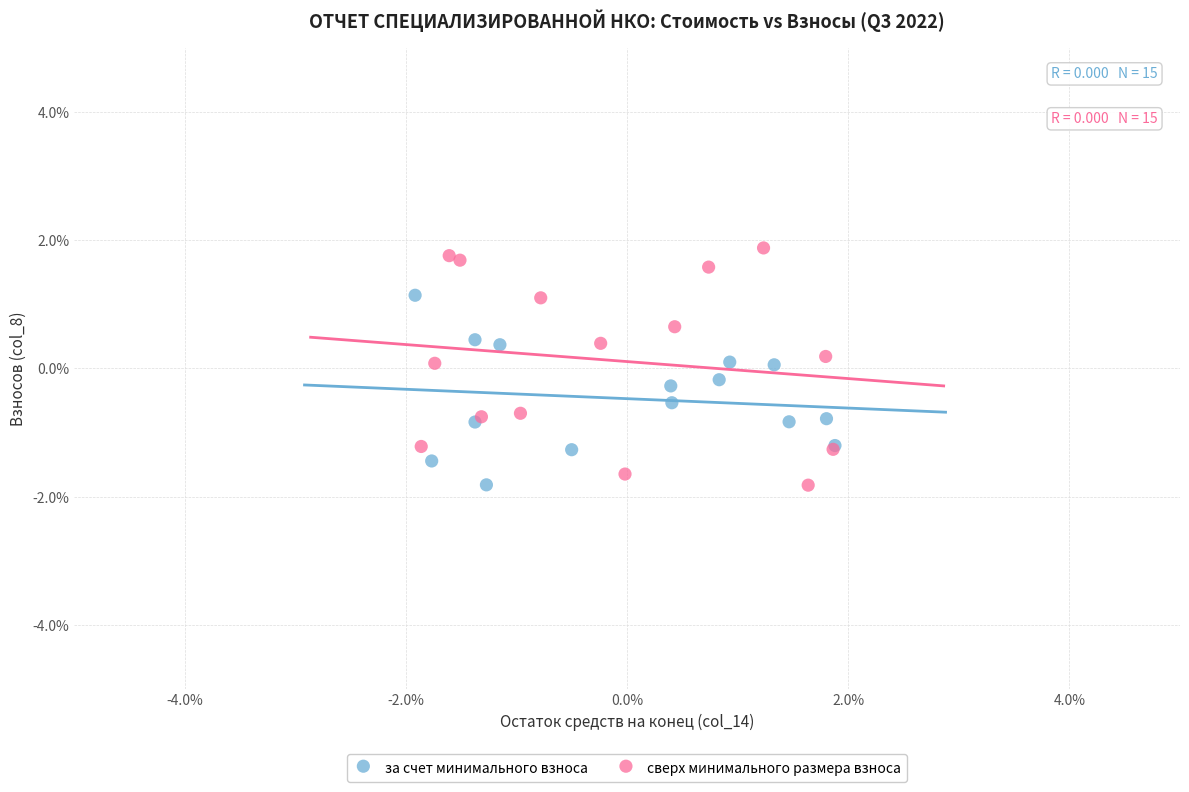

Which series has the widest spread of Y values?

сверх минимального размера взноса